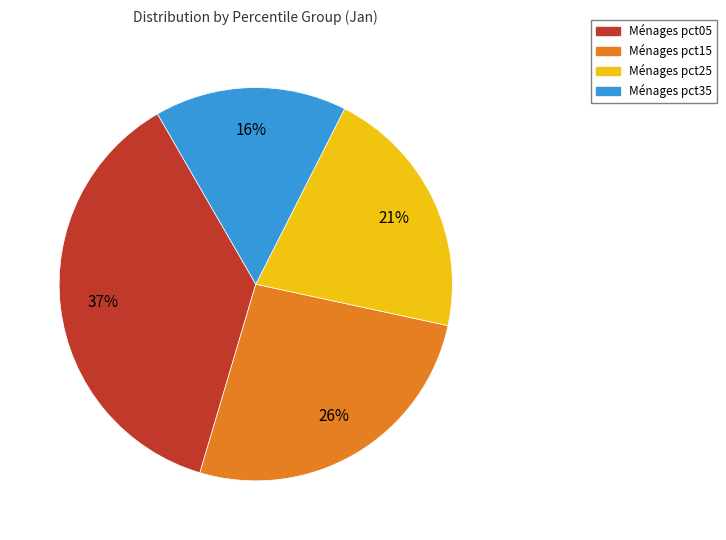

Is there any slice that represents more than half of the pie?

No